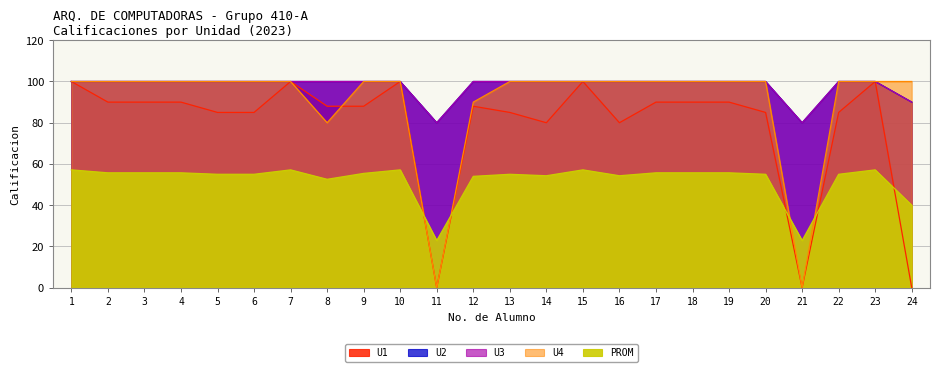

In PROM, how many points are lower than both neighbors (excluding endpoints)?

5